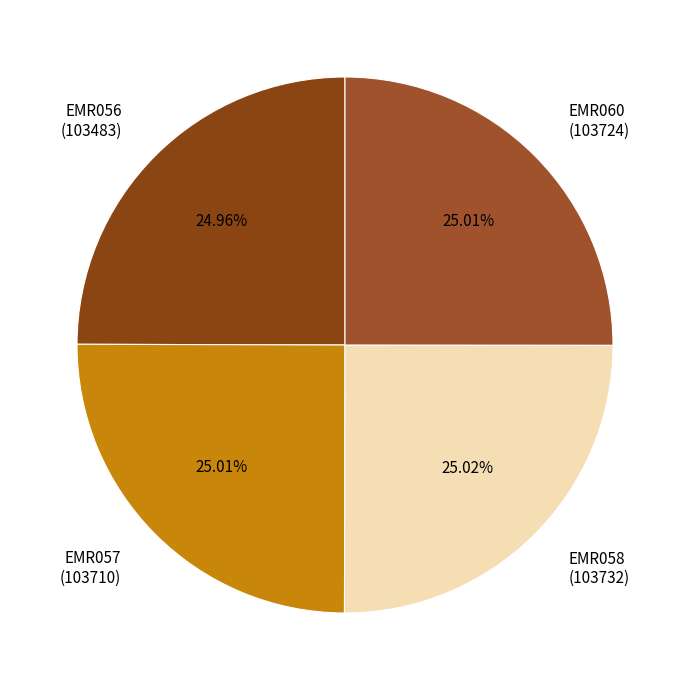

Combined, do EMR057 (103710) and EMR058 (103732) account for over 50%?

Yes